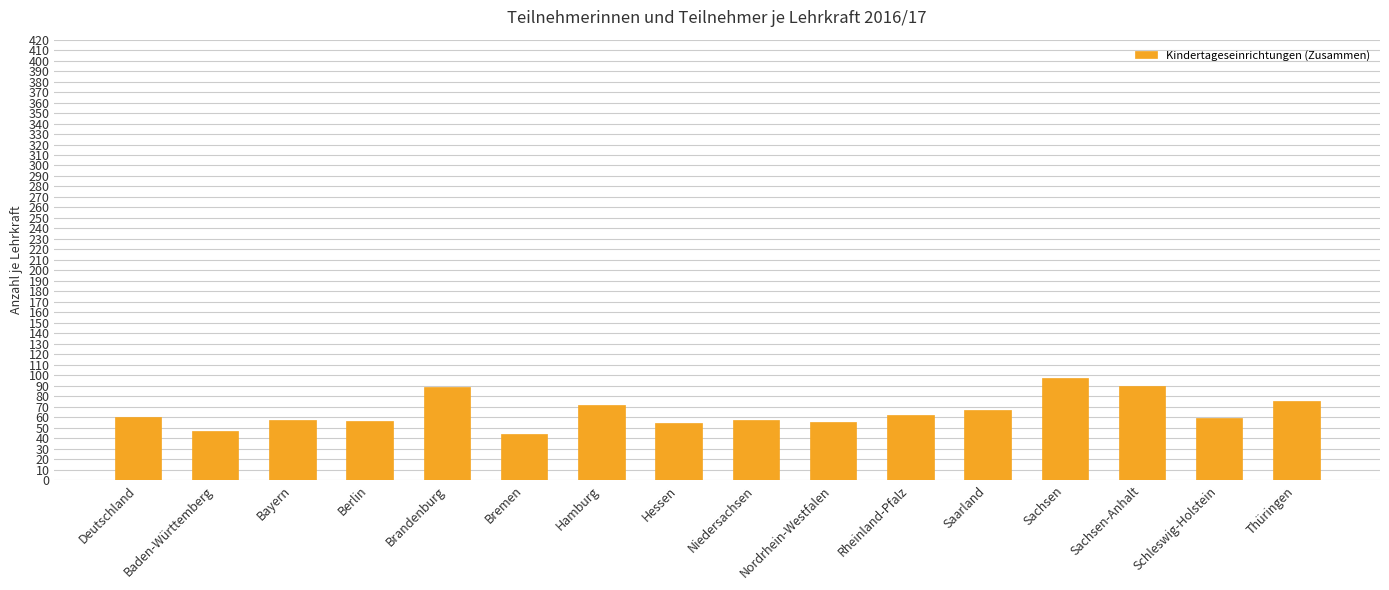

How many values are below 60?

8